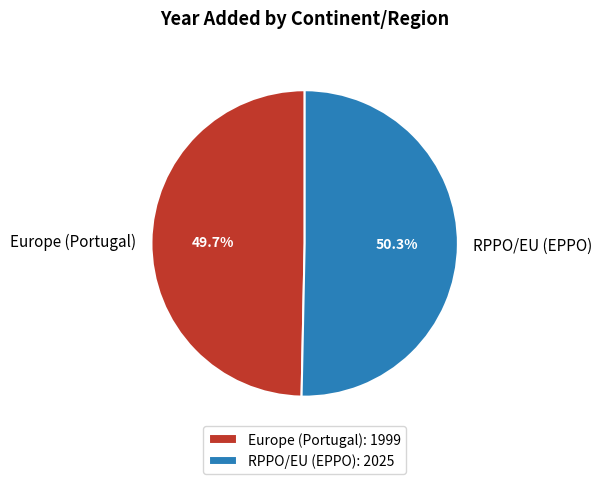

The RPPO/EU (EPPO) slice represents 64% of the pie. True or false?

False